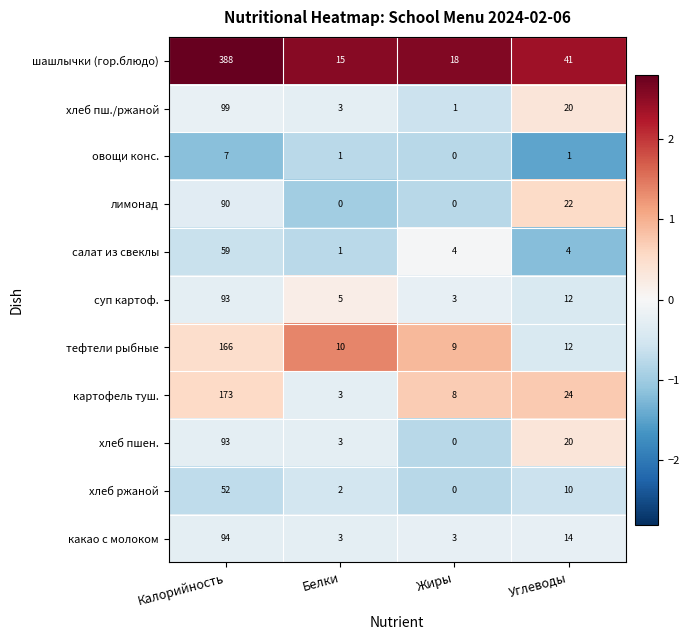

The value of тефтели рыбные at Белки is 4. True or false?

False